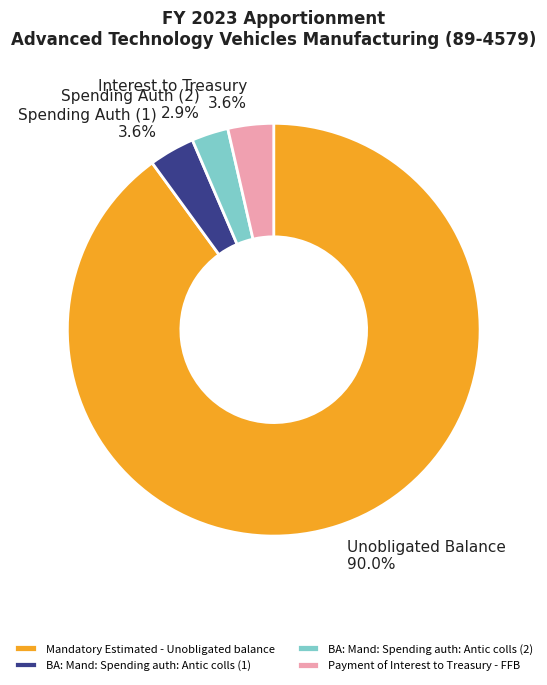

Is the sum of BA: Mand: Spending auth: Antic colls (1) and Payment of Interest to Treasury - FFB greater than half?

No